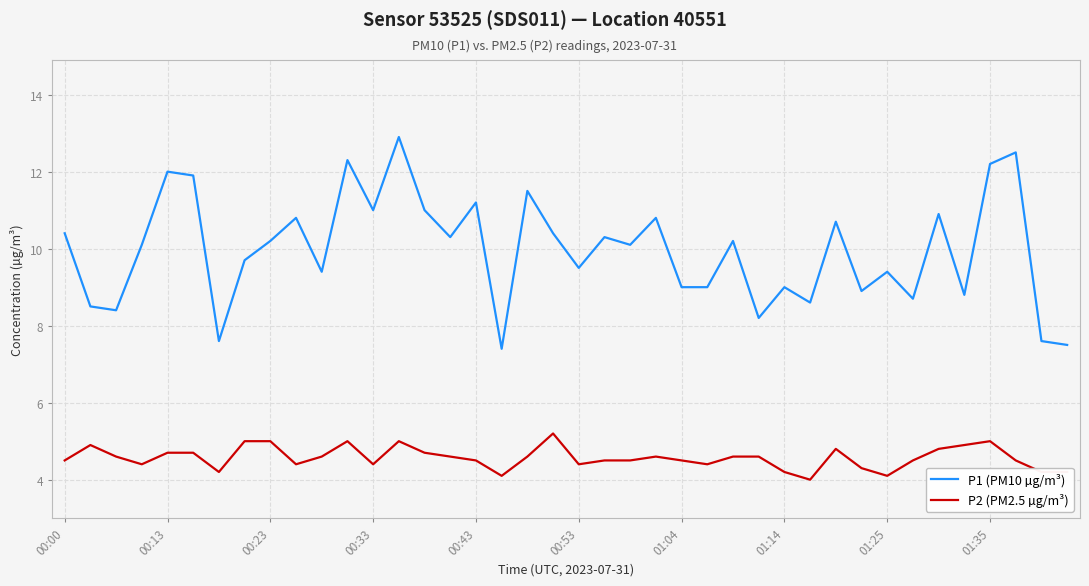

Rank the series by their average value, from lowest to highest.

P2 (PM2.5 µg/m³), P1 (PM10 µg/m³)